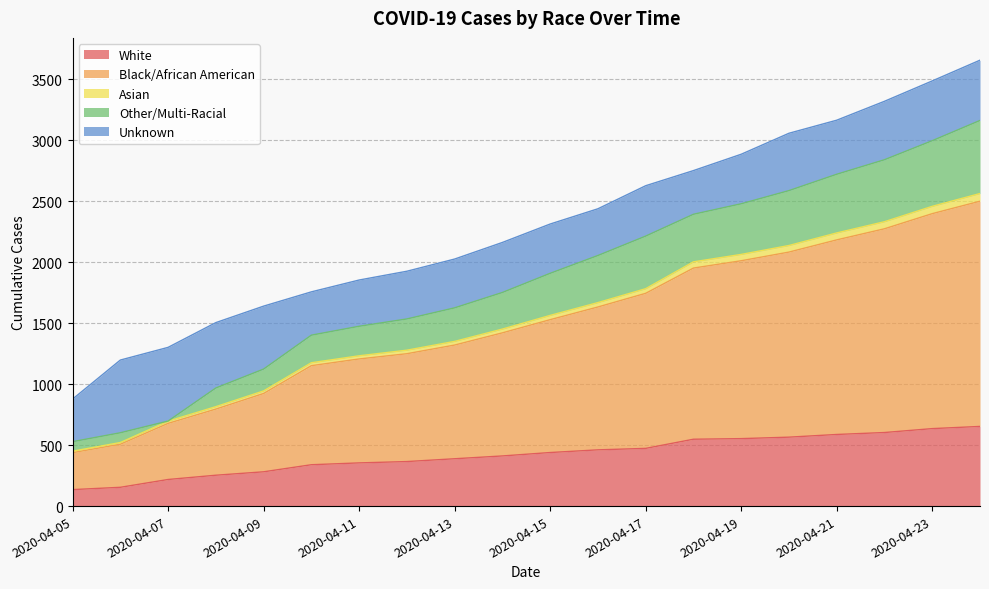

The value of White at 2020-04-05 is 135. True or false?

True